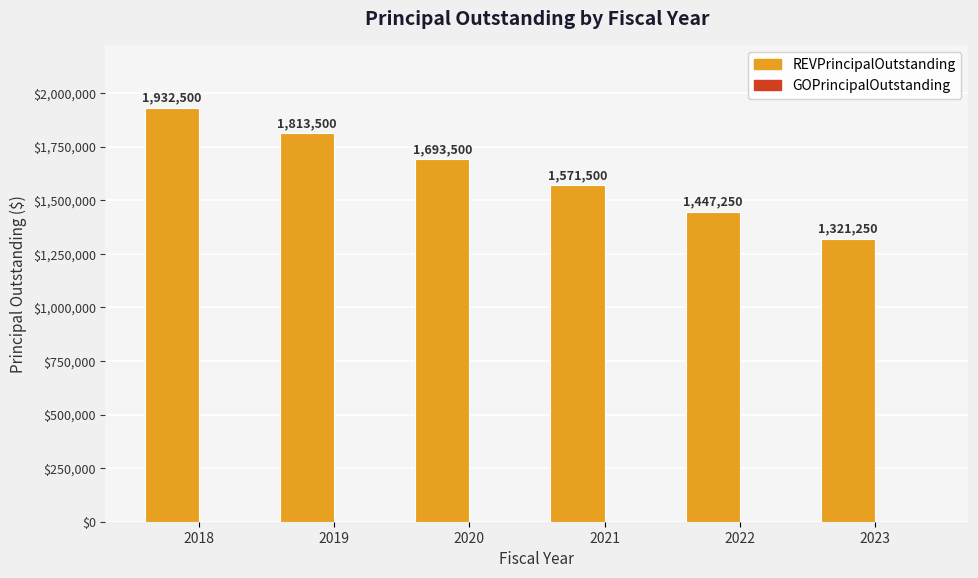

True or false: the data shows 1813500 at 2019.

True